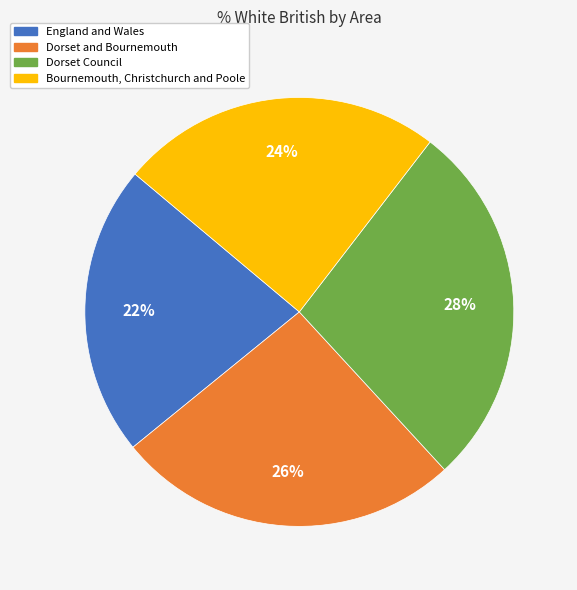

To the nearest percent, what is the average slice percentage?

25%